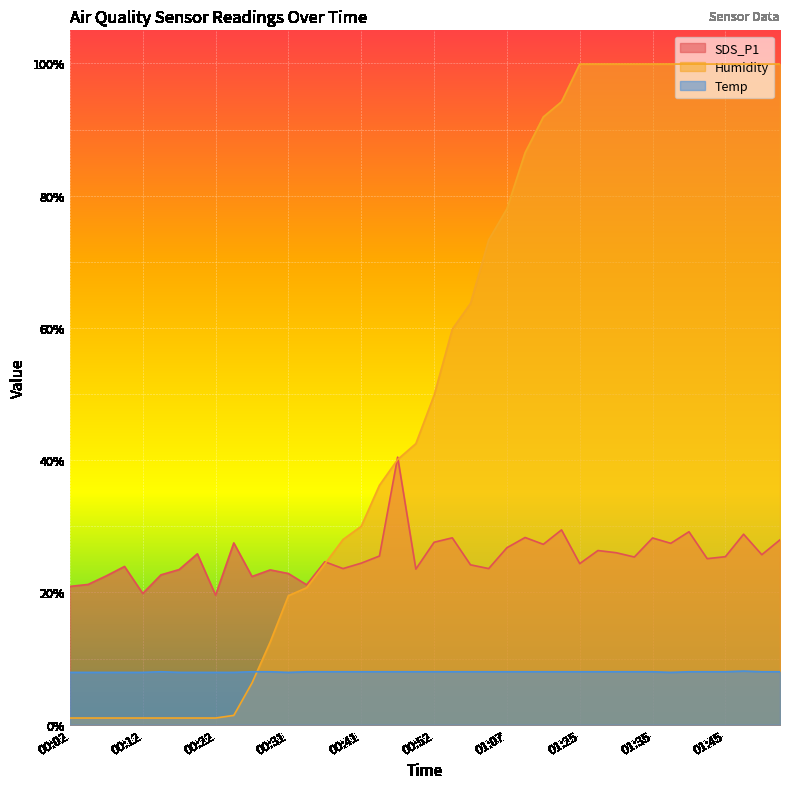

Where do Humidity and SDS_P1 first cross each other?

00:36 and 00:39